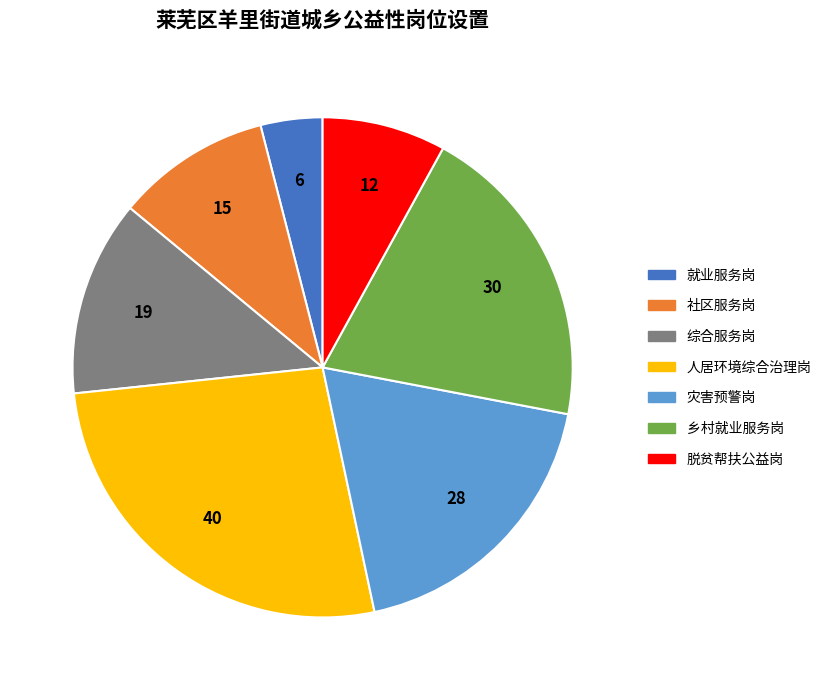

Which slice is the largest?

人居环境综合治理岗